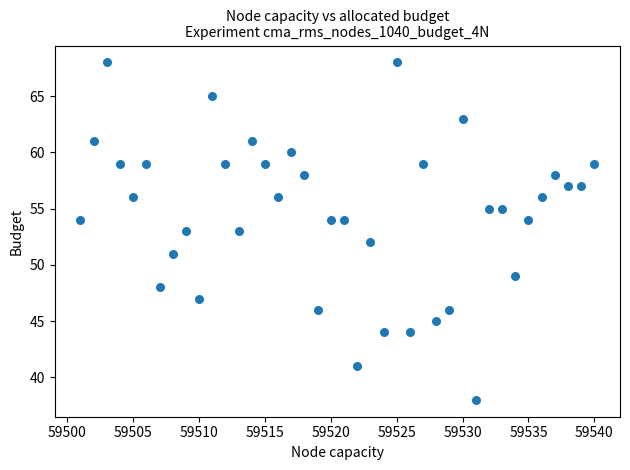

What is the range of X values (max minus min)?

39